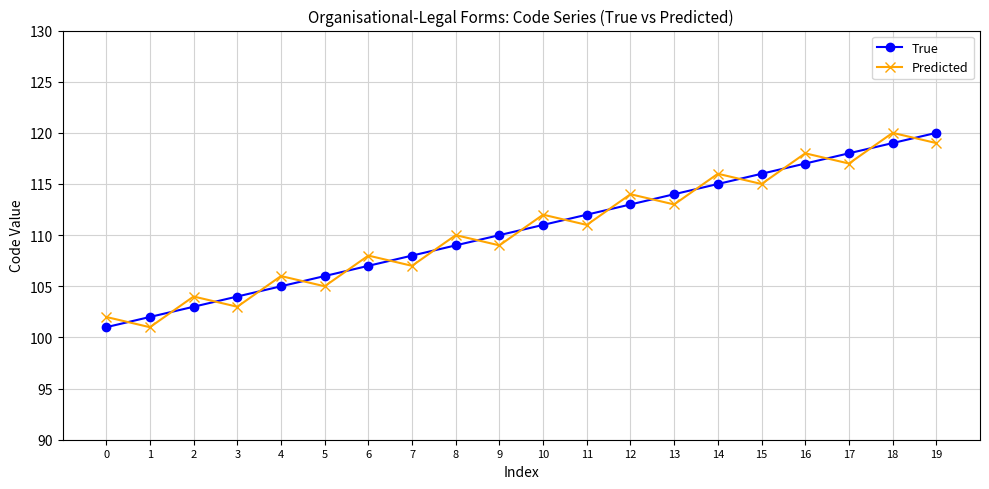

What is the sum of all Predicted values?

2210